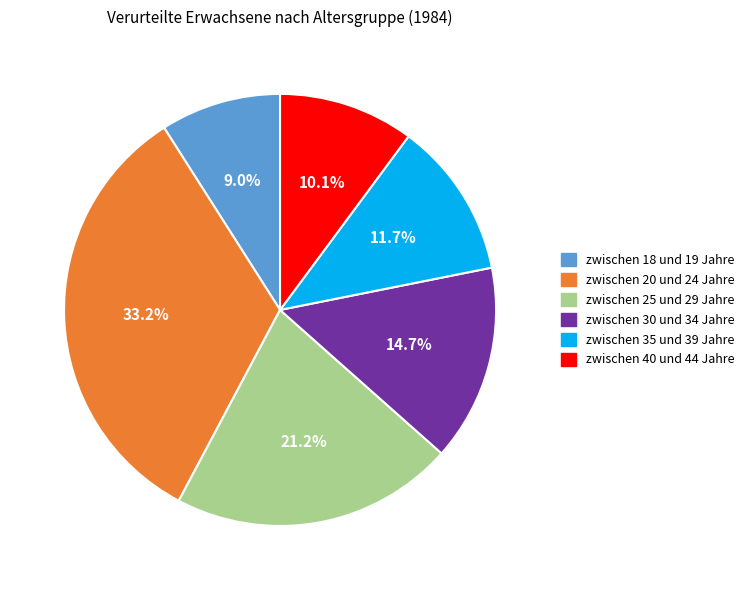

Is the sum of zwischen 30 und 34 Jahre and zwischen 40 und 44 Jahre greater than half?

No